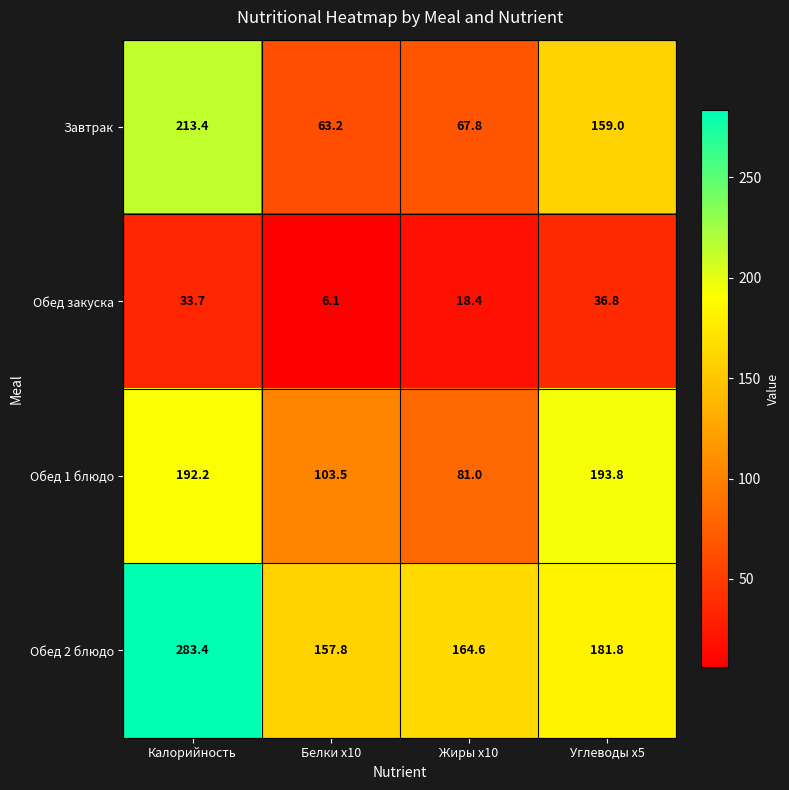

Between Белки x10 and Жиры x10, which series saw the biggest shift?

Обед 1 блюдо